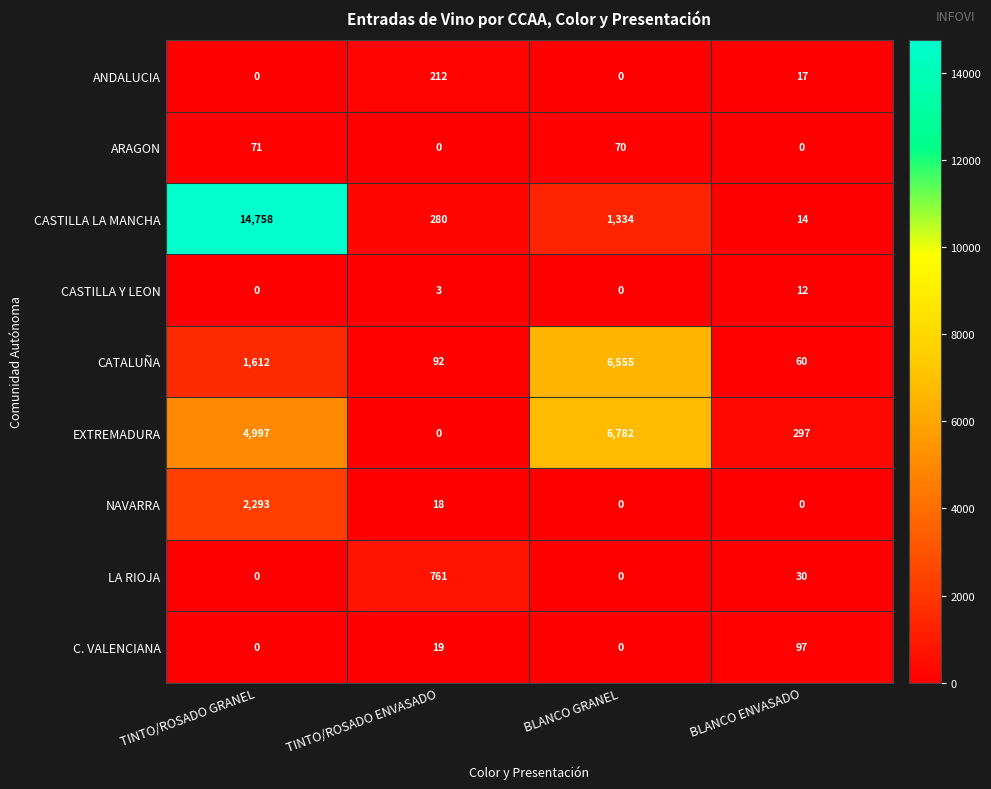

What is the greatest value displayed?

14758